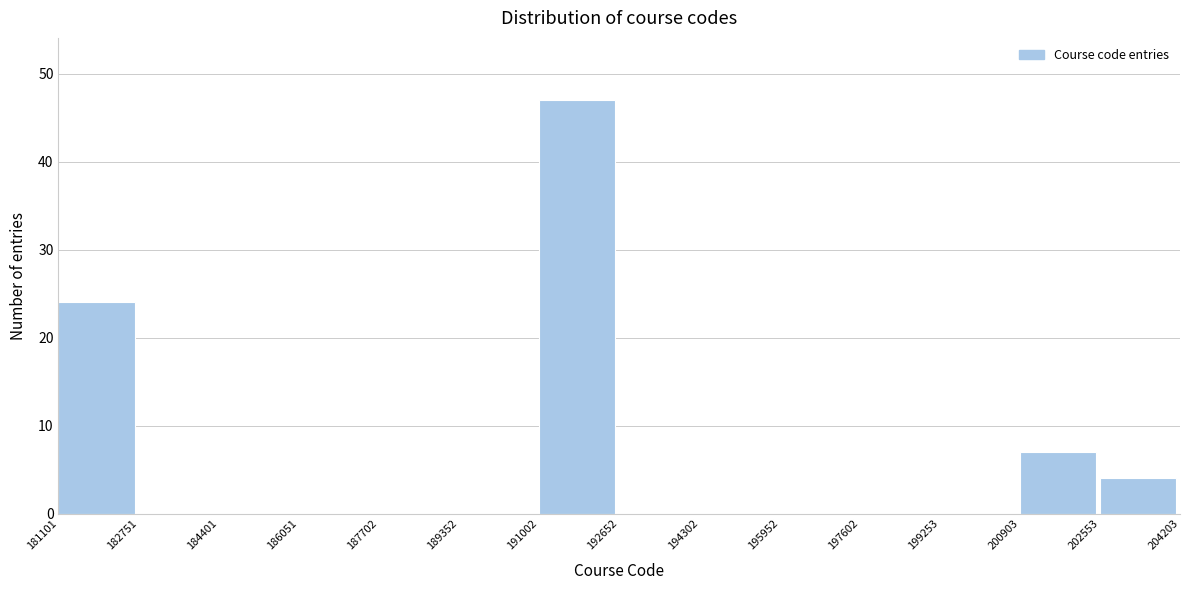

How tall is the bar that spans 202553 to 204203 on the x-axis? The values are not printed on the chart, so give them approximately, as read against the axis.

4